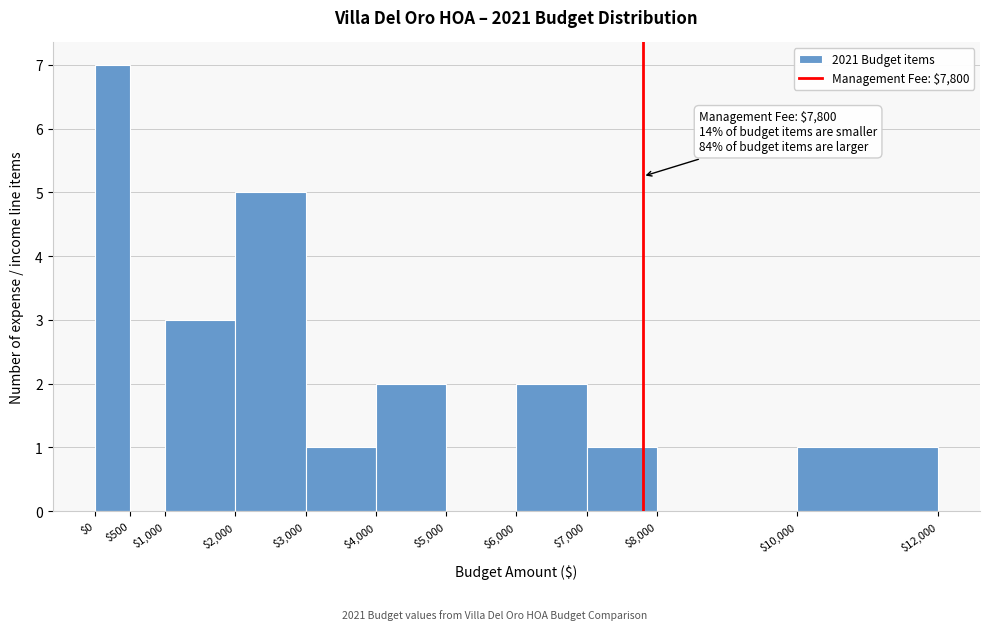

Which range on the x-axis has the tallest bar?

$0 to $500